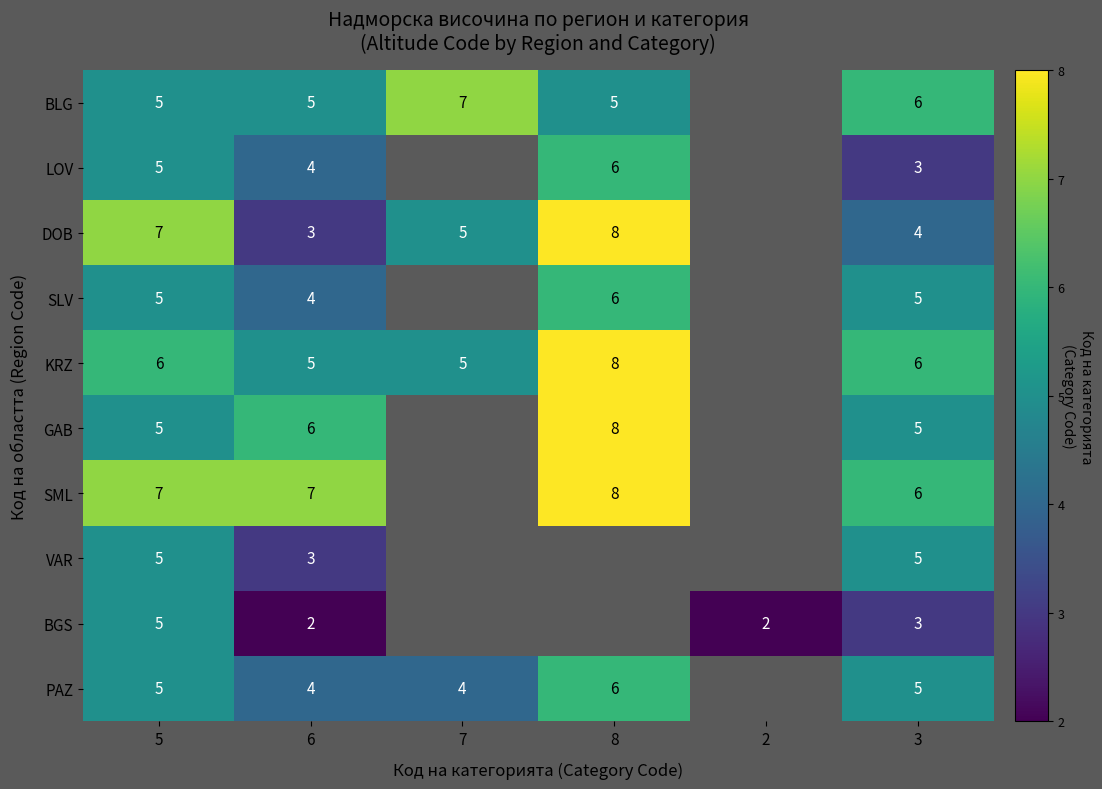

Is the value of LOV at 3 greater than the value of SML at 8?

No